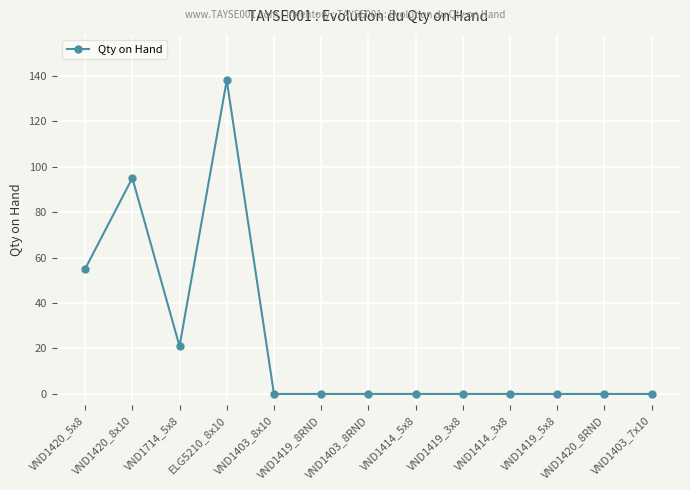

Which label corresponds to the largest value in the chart?

ELG5210_8x10